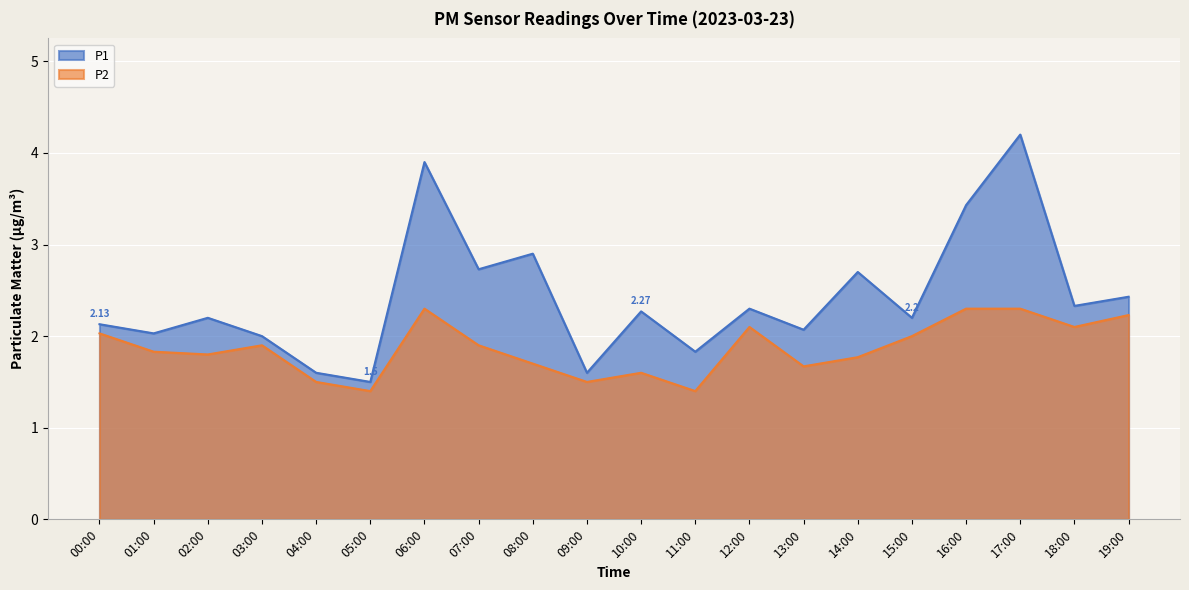

What is the spread (max minus min) of values at 00:00?

0.1